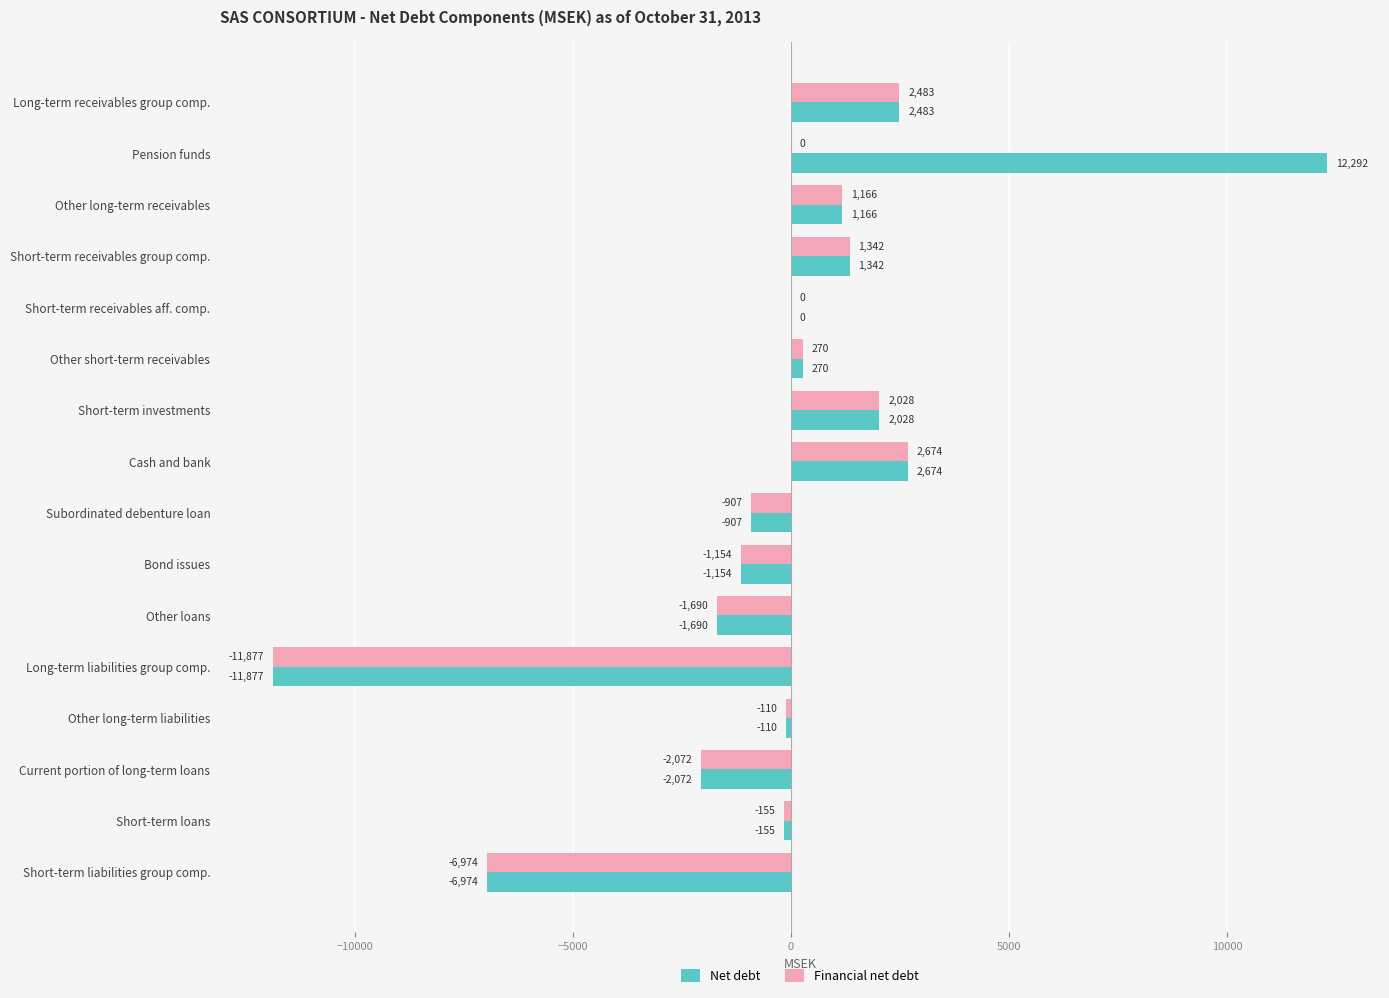

How many distinct data groups are displayed?

2